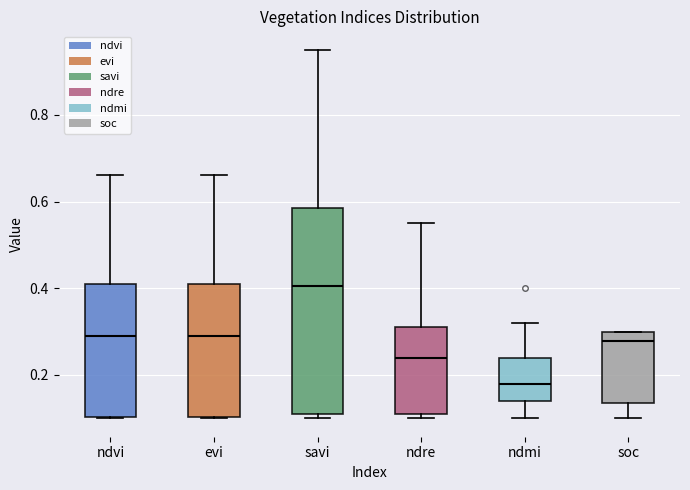

Which box is the tallest, from its lower edge to its upper edge?

savi